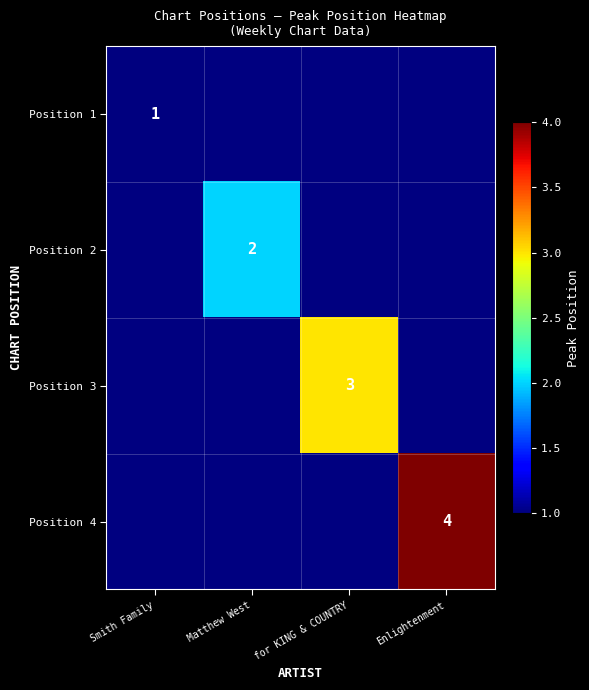

True or false: Position 2 has a value of 3 at Matthew West.

False